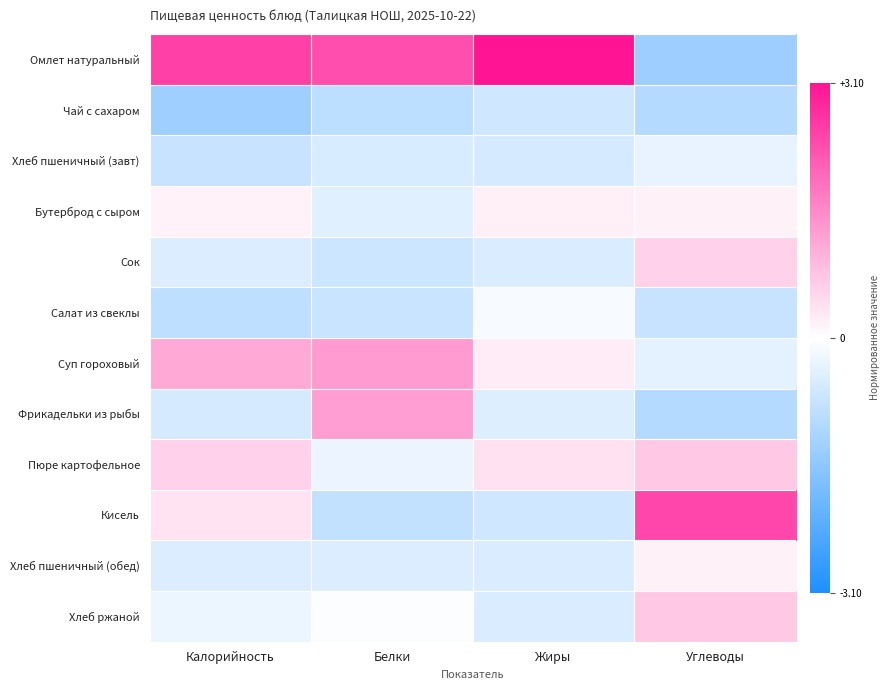

Reading left to right, list all the values displayed in this chart.

Омлет натуральный: Калорийность=2.5	Белки=2.3	Жиры=3.1	Углеводы=-1.3
Чай с сахаром: Калорийность=-1.3	Белки=-0.9	Жиры=-0.7	Углеводы=-1.0
Хлеб пшеничный (завт): Калорийность=-0.8	Белки=-0.5	Жиры=-0.6	Углеводы=-0.3
Бутерброд с сыром: Калорийность=0.2	Белки=-0.4	Жиры=0.2	Углеводы=0.2
Сок: Калорийность=-0.5	Белки=-0.7	Жиры=-0.5	Углеводы=0.6
Салат из свеклы: Калорийность=-0.9	Белки=-0.7	Жиры=-0.1	Углеводы=-0.8
Суп гороховый: Калорийность=1.1	Белки=1.3	Жиры=0.2	Углеводы=-0.4
Фрикадельки из рыбы: Калорийность=-0.6	Белки=1.3	Жиры=-0.5	Углеводы=-1.0
Пюре картофельное: Калорийность=0.6	Белки=-0.3	Жиры=0.4	Углеводы=0.7
Кисель: Калорийность=0.4	Белки=-0.8	Жиры=-0.7	Углеводы=2.4
Хлеб пшеничный (обед): Калорийность=-0.5	Белки=-0.5	Жиры=-0.5	Углеводы=0.2
Хлеб ржаной: Калорийность=-0.3	Белки=-0.0	Жиры=-0.5	Углеводы=0.7